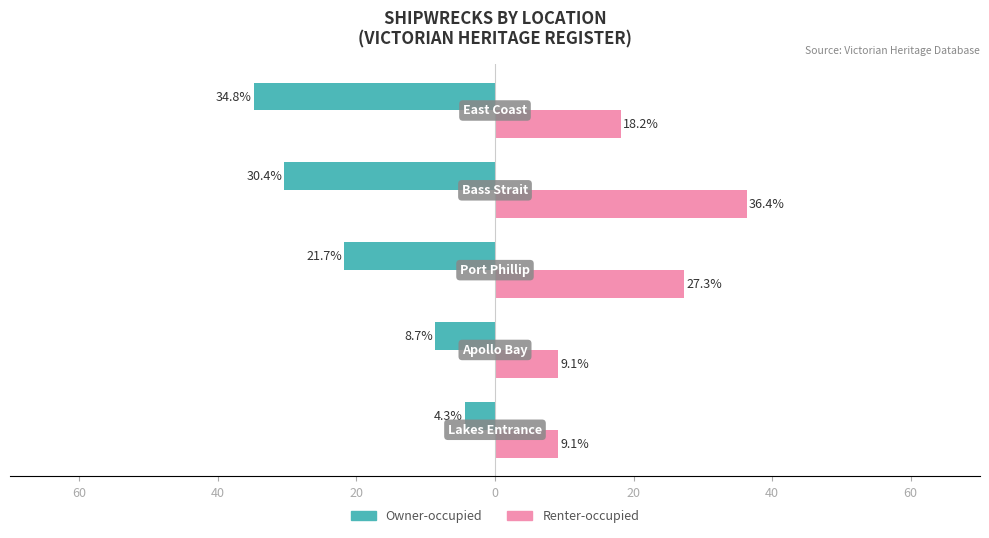

Reading left to right, what are all the values shown in this chart?

Owner-occupied: -4.3	-8.7	-21.7	-30.4	-34.8
Renter-occupied: 9.1	9.1	27.3	36.4	18.2